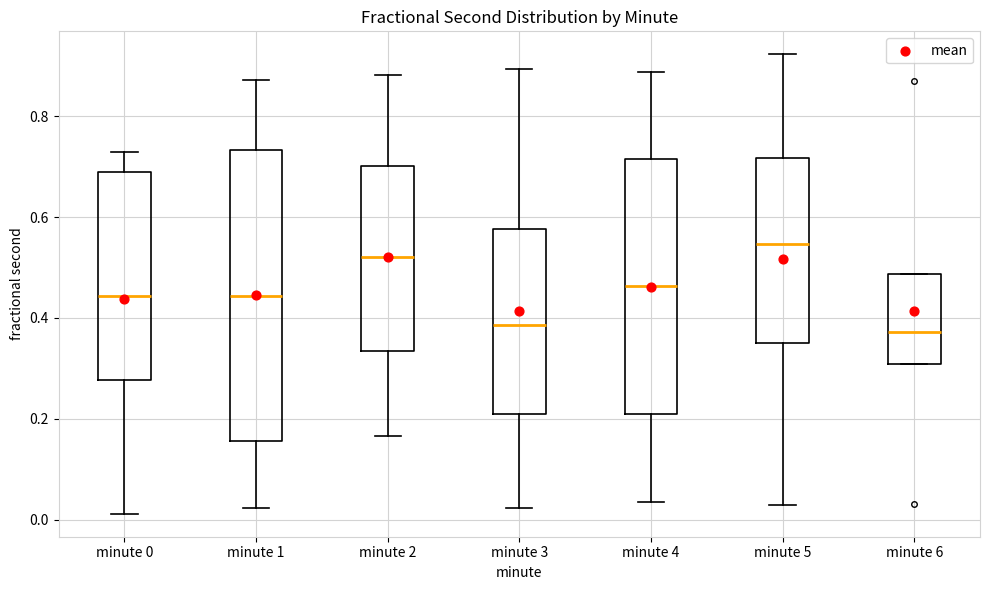

Where is the upper edge of the box for minute 1 on the y-axis? The values are not printed on the chart, so give them approximately, as read against the axis.

0.74